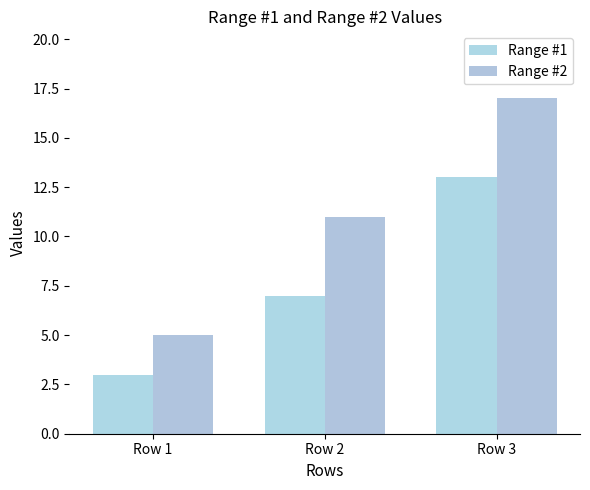

Rank the series by their average value, from highest to lowest.

Range #2, Range #1